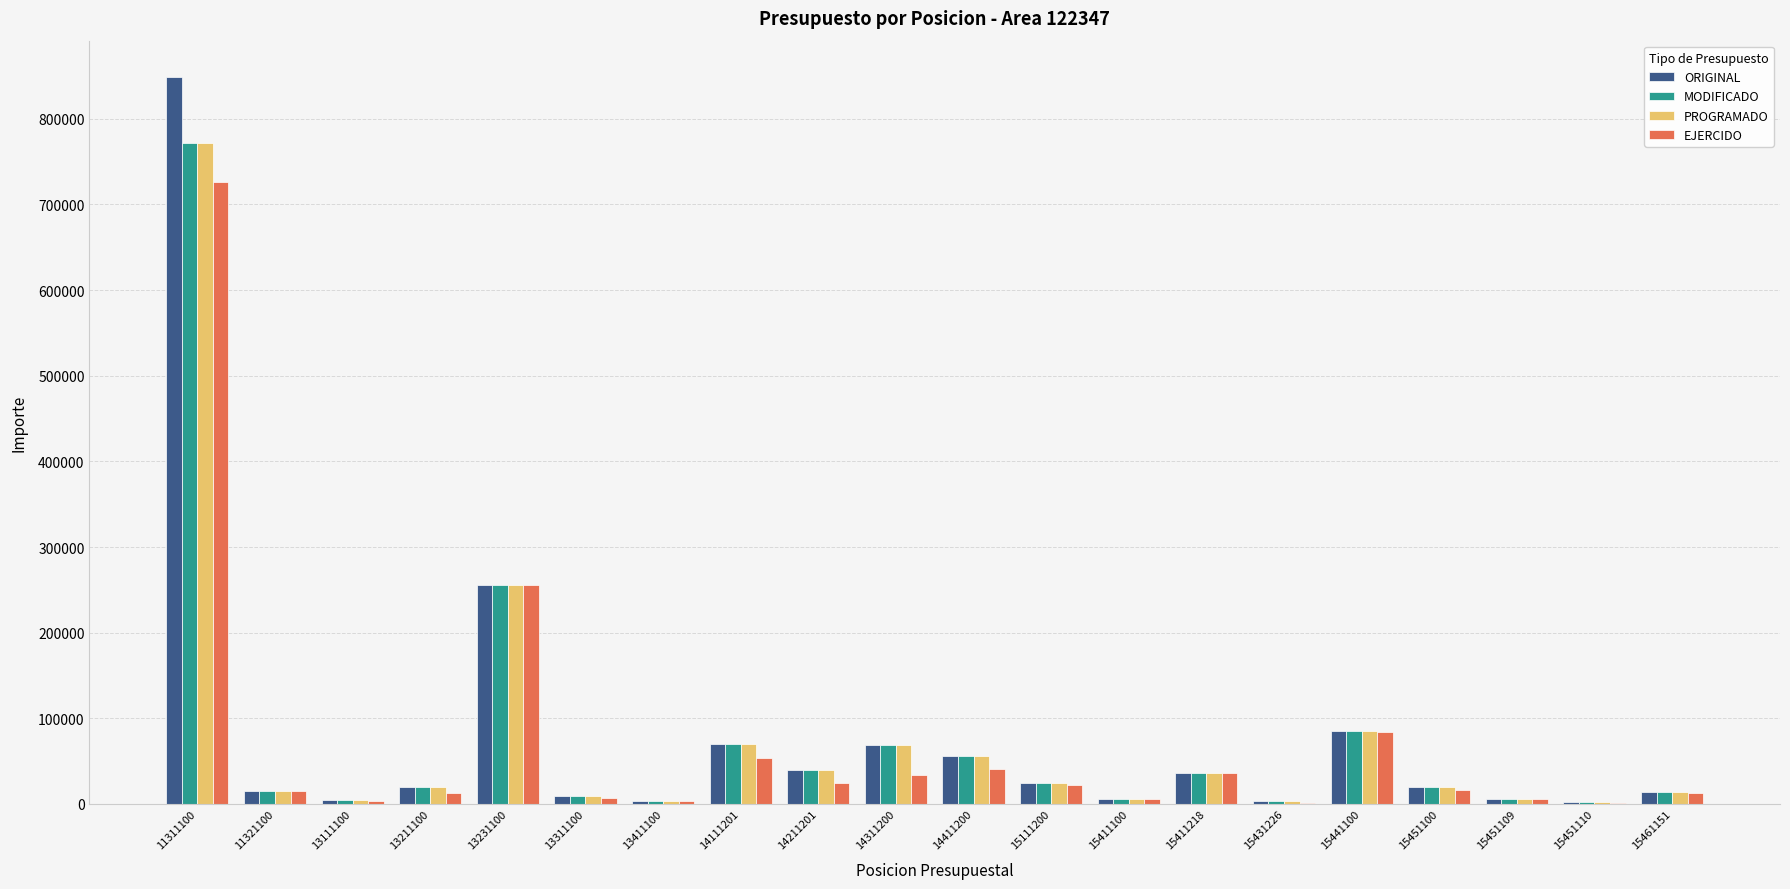

What is the highest value of the EJERCIDO series?

726578.8